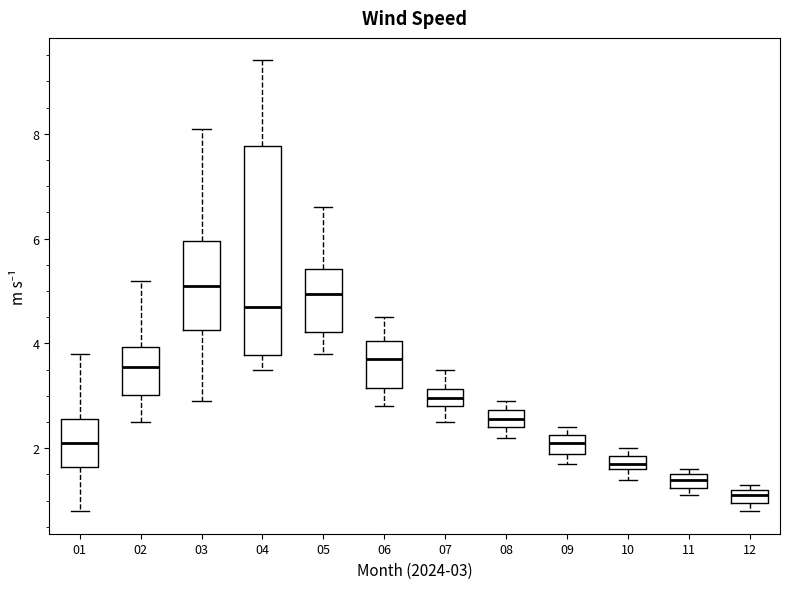

Which box has the lowest median line?

12